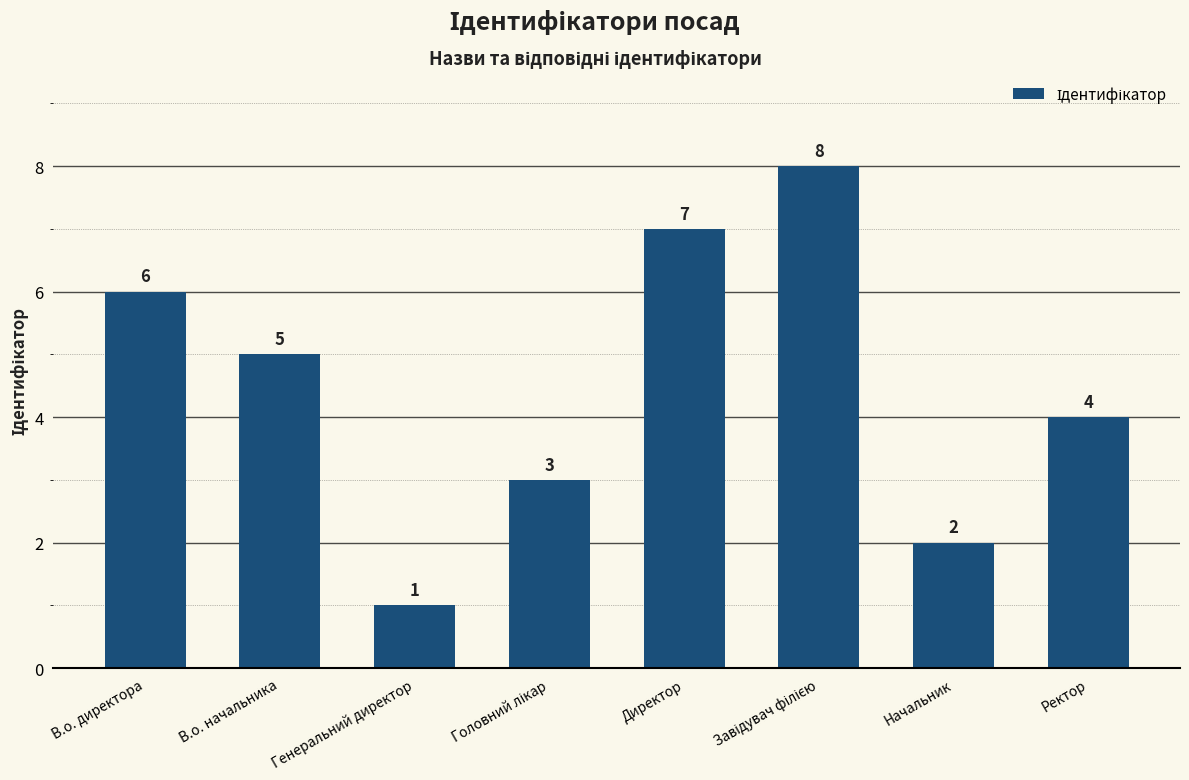

What is the difference between the second highest and second lowest values?

5